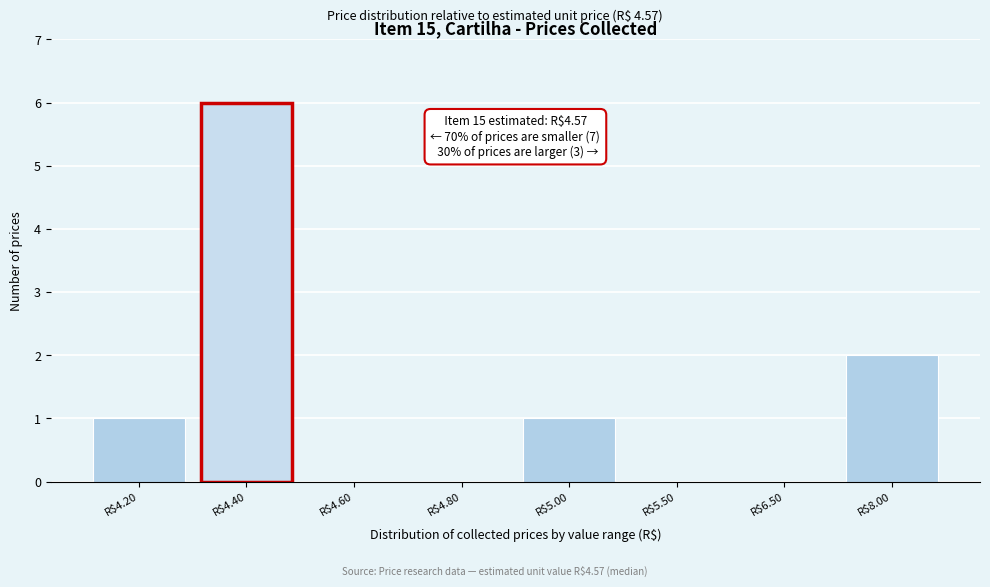

At which label is the value closest to 3?

R$8.00